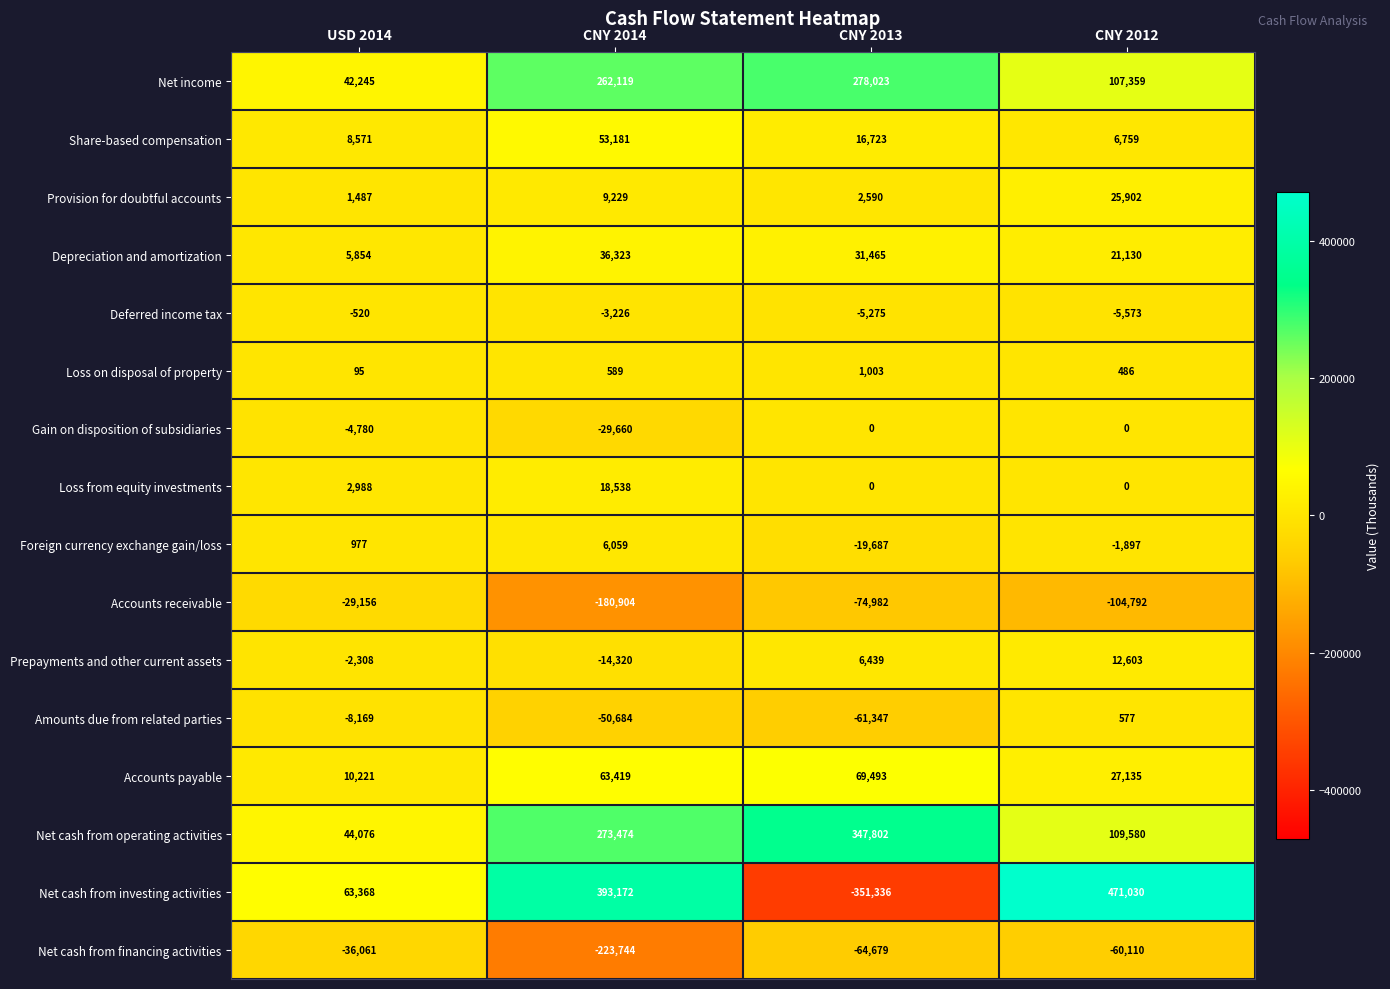

What is the sum of the Net cash from investing activities values at USD 2014 and CNY 2014?

456540